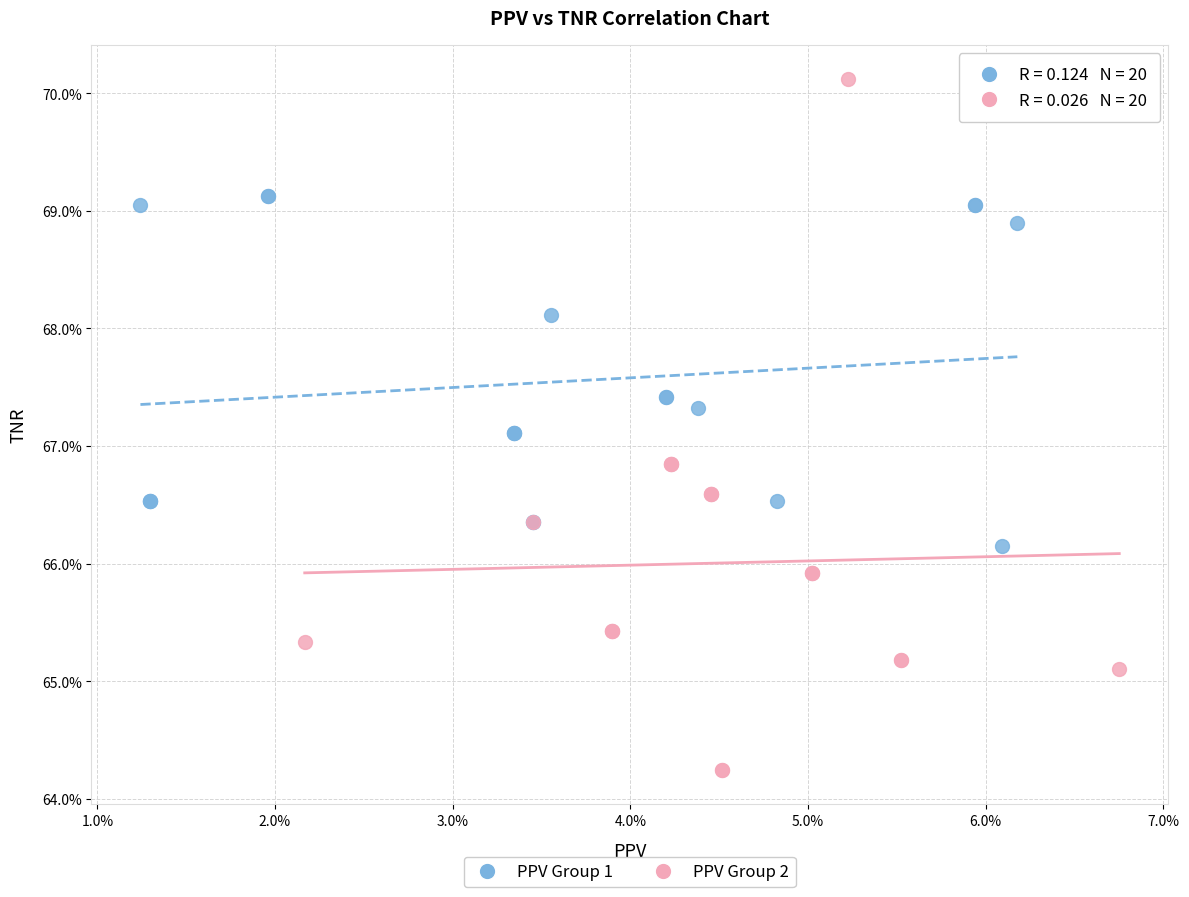

Which series reaches the maximum Y coordinate?

PPV Group 2